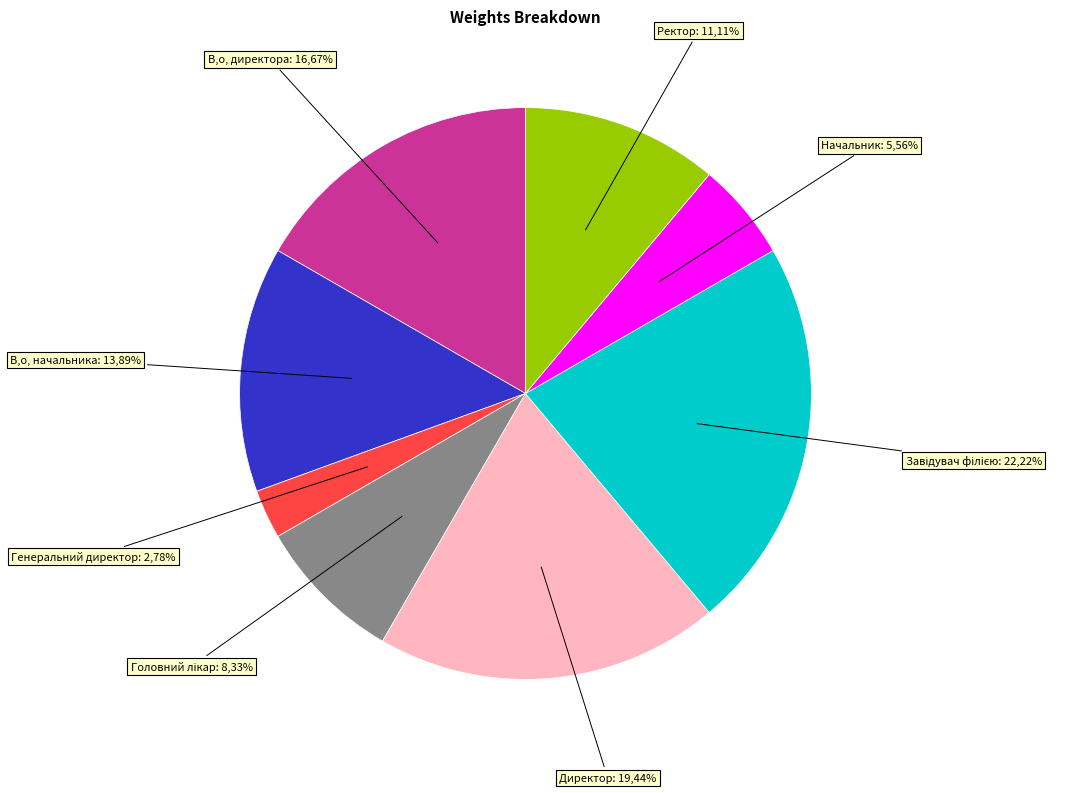

How many segments does this pie chart have?

8